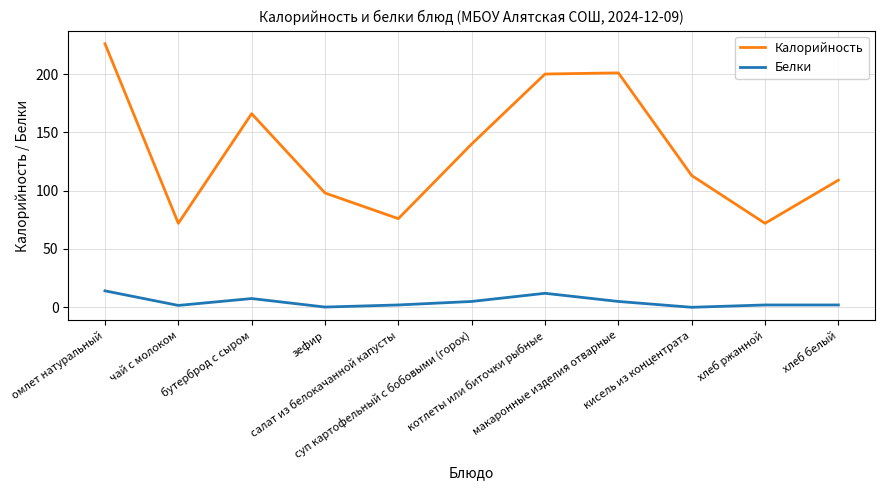

Which series has the largest total across all categories?

Калорийность